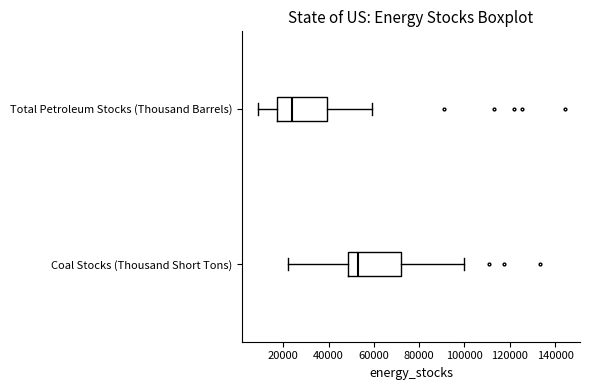

Reading bottom to top, transcribe this box plot: for each box, give where its median line is, the range the box spans, and where its two whiskers end, as read against the x-axis. The values are not printed on the chart, so give them approximately, as read against the axis.

Coal Stocks (Thousand Short Tons): median 54000, box 48000 to 72000, whiskers 22000 to 100000
Total Petroleum Stocks (Thousand Barrels): median 24000, box 18000 to 40000, whiskers 8000 to 60000